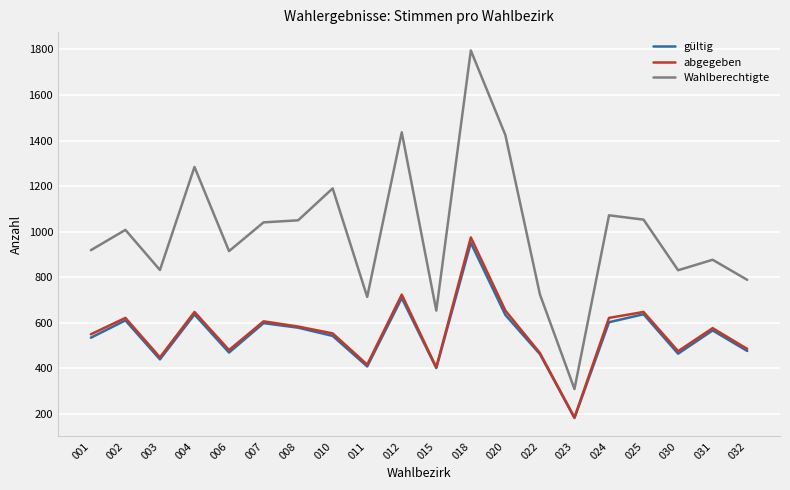

Where is the first local maximum for Wahlberechtigte?

002